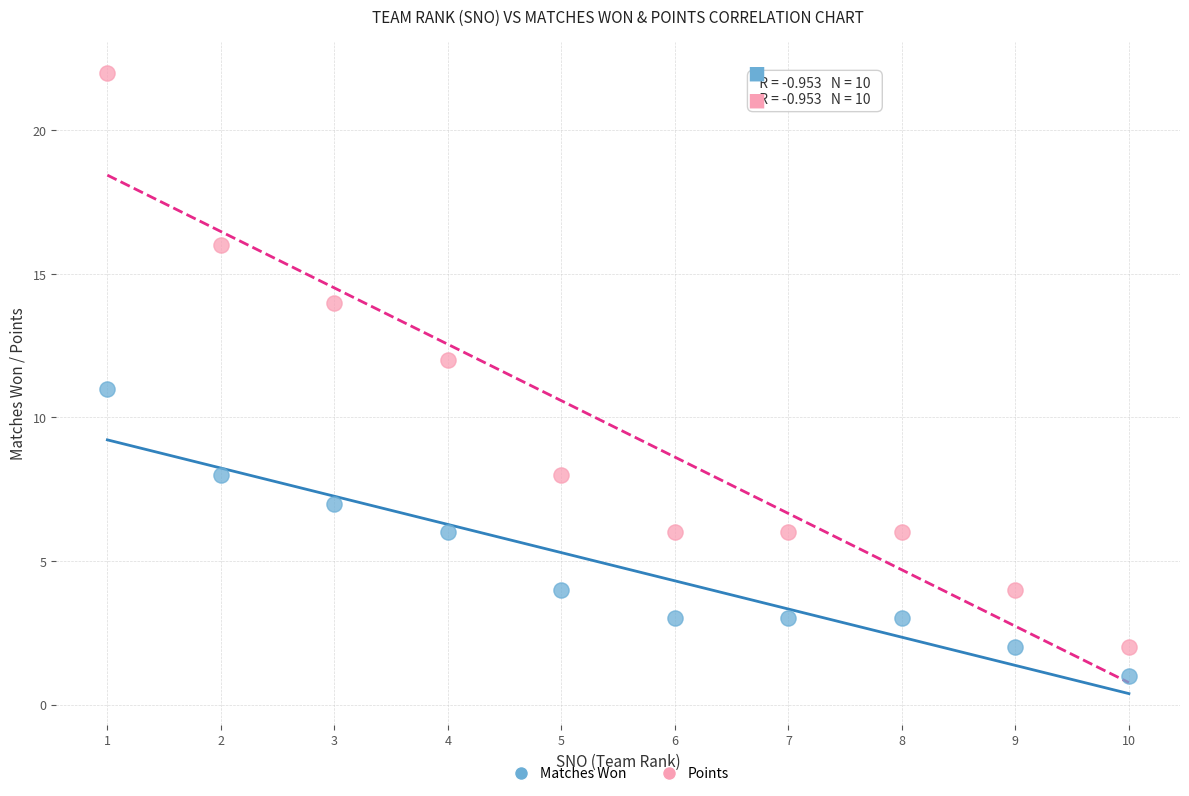

Which series has the widest spread of Y values?

Points